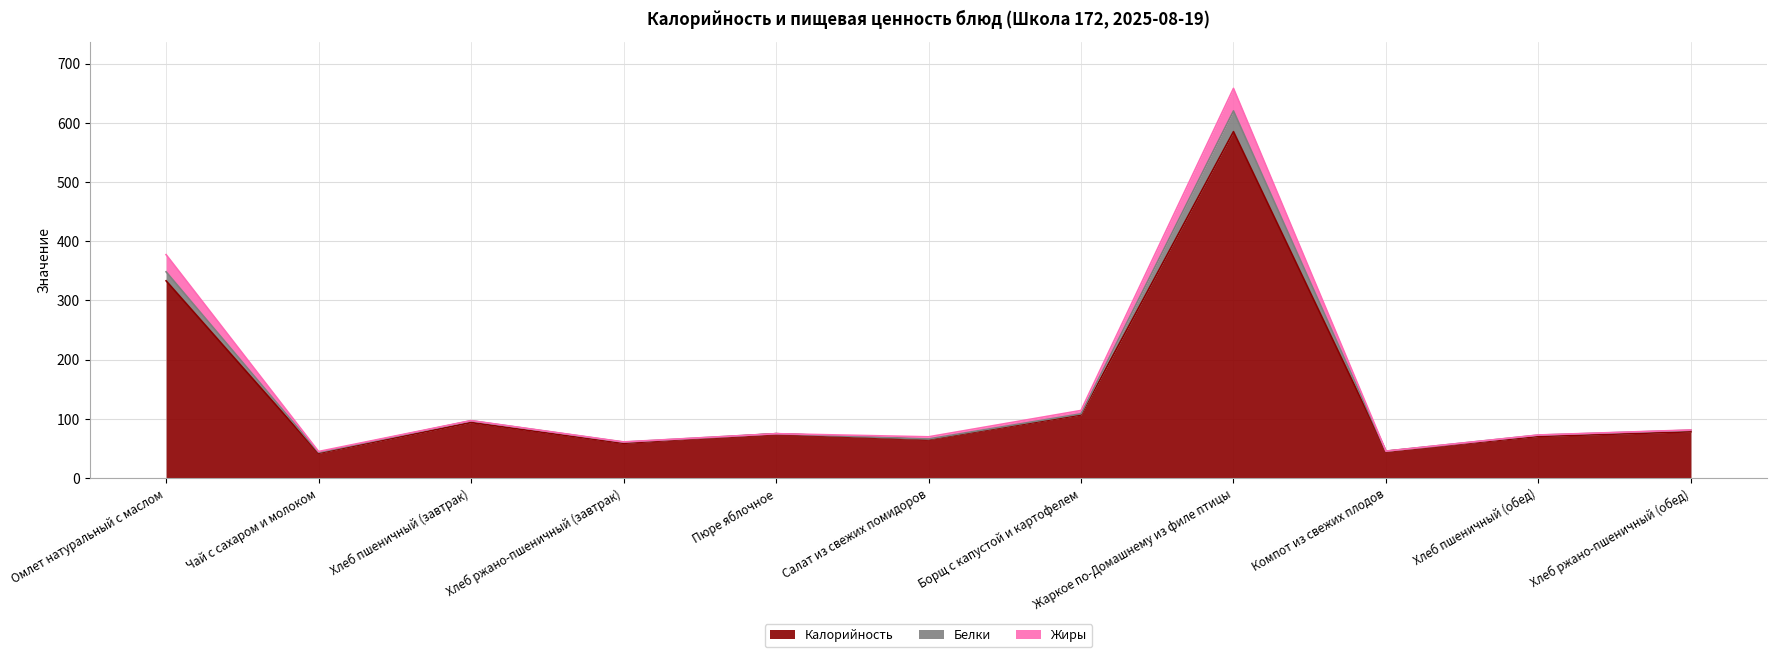

What are all the series names shown in the legend?

Калорийность, Белки, Жиры